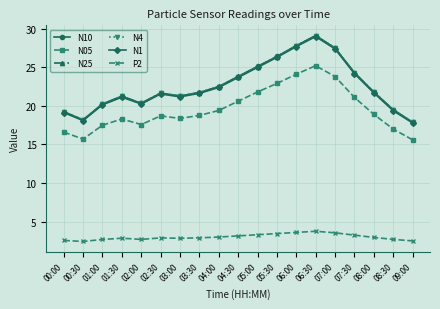

Where is the first local minimum for N1?

00:30